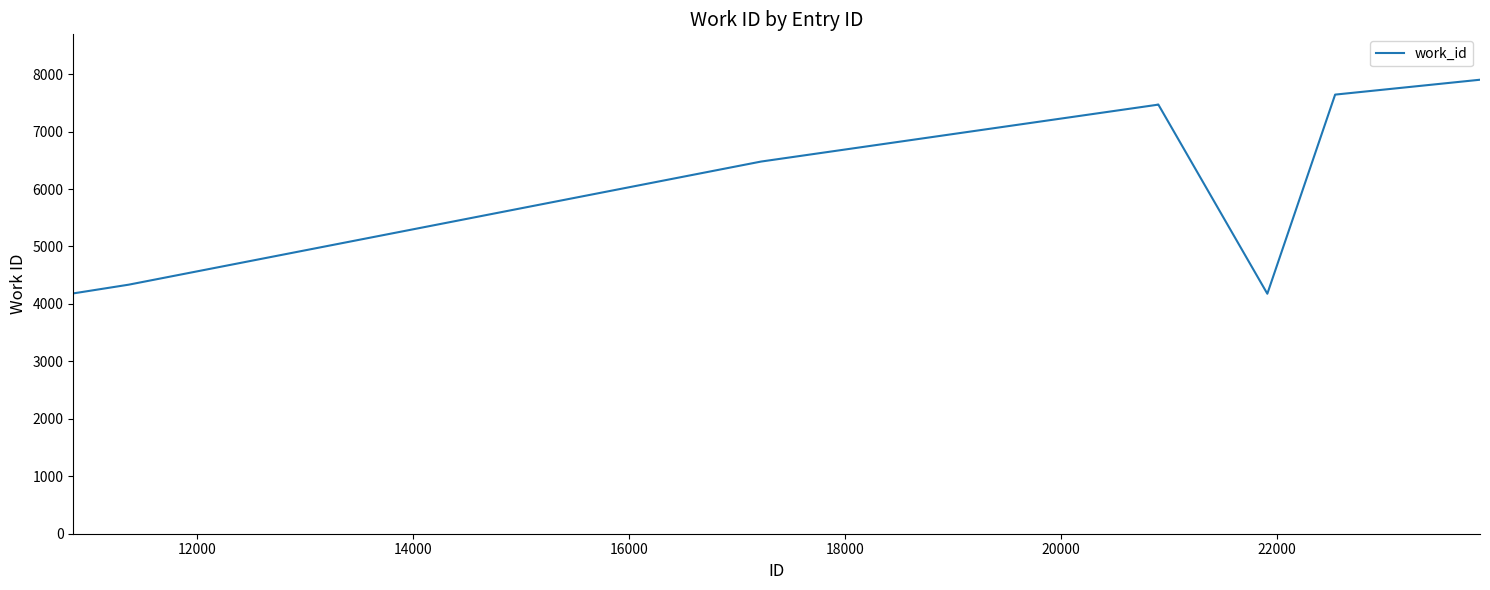

What is the greatest value displayed?

7902